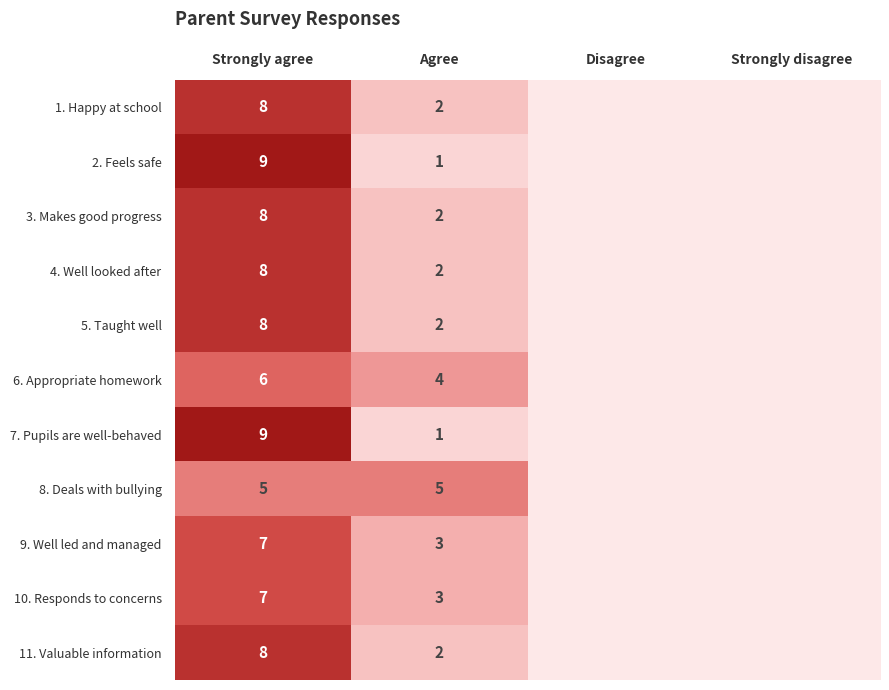

Between Agree and Disagree, which is larger?

Agree